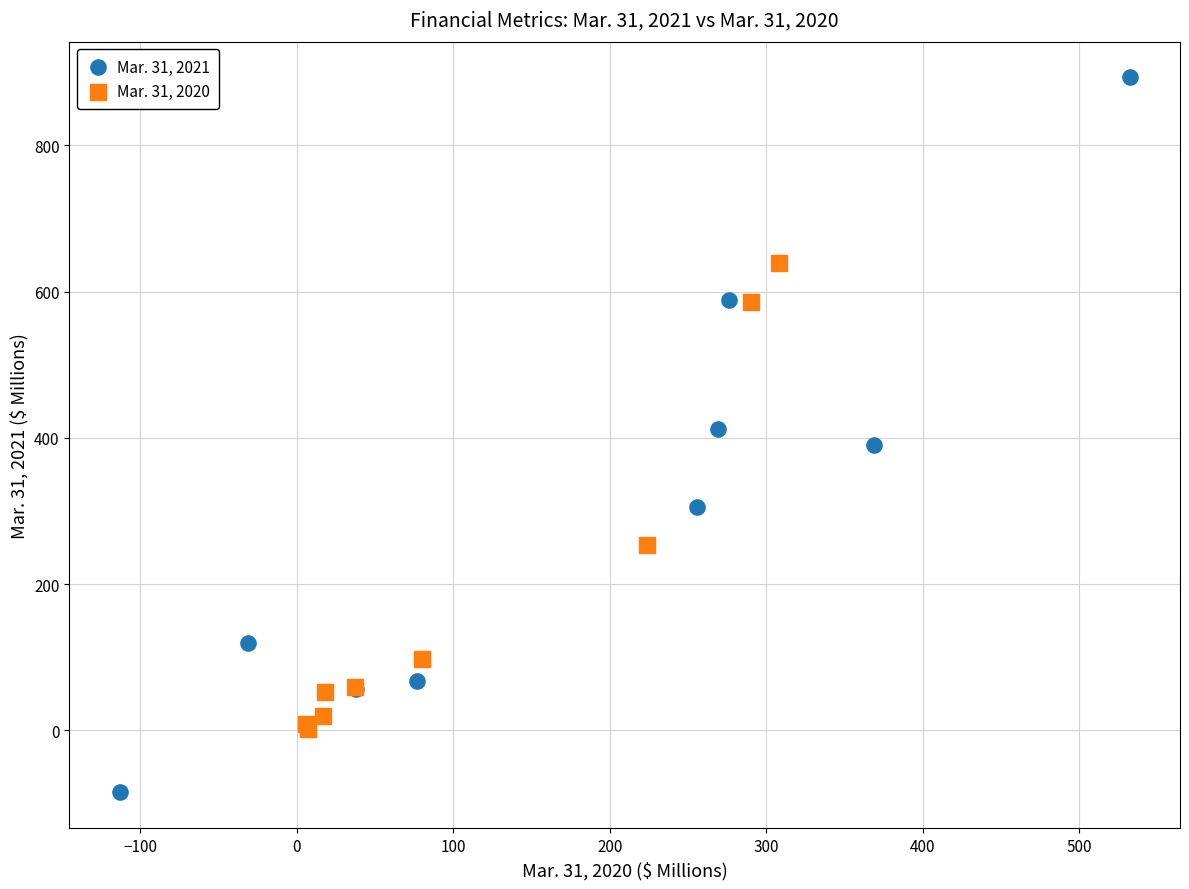

Which series contains the highest Y value?

Mar. 31, 2021